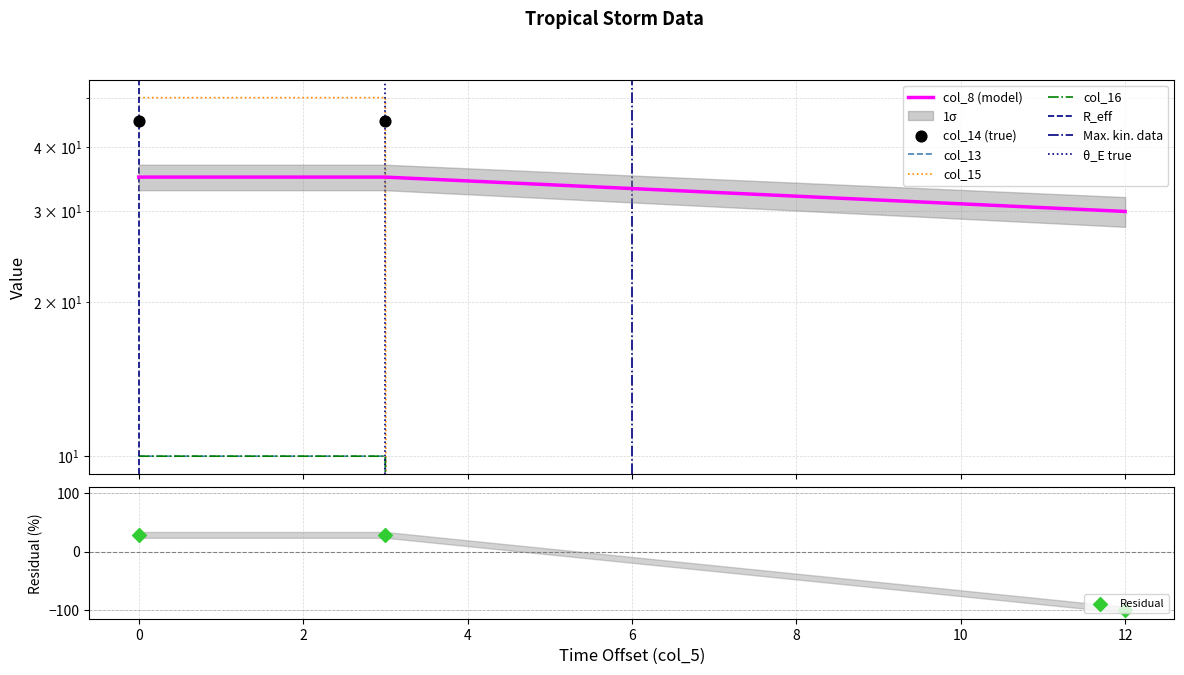

Which series contains the lowest Y value?

col_13